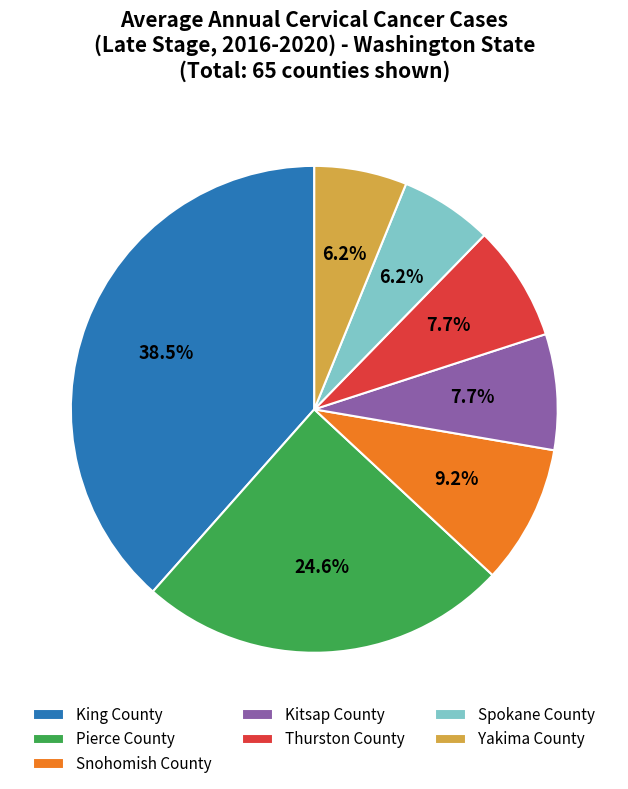

Count the number of slices in the pie.

7